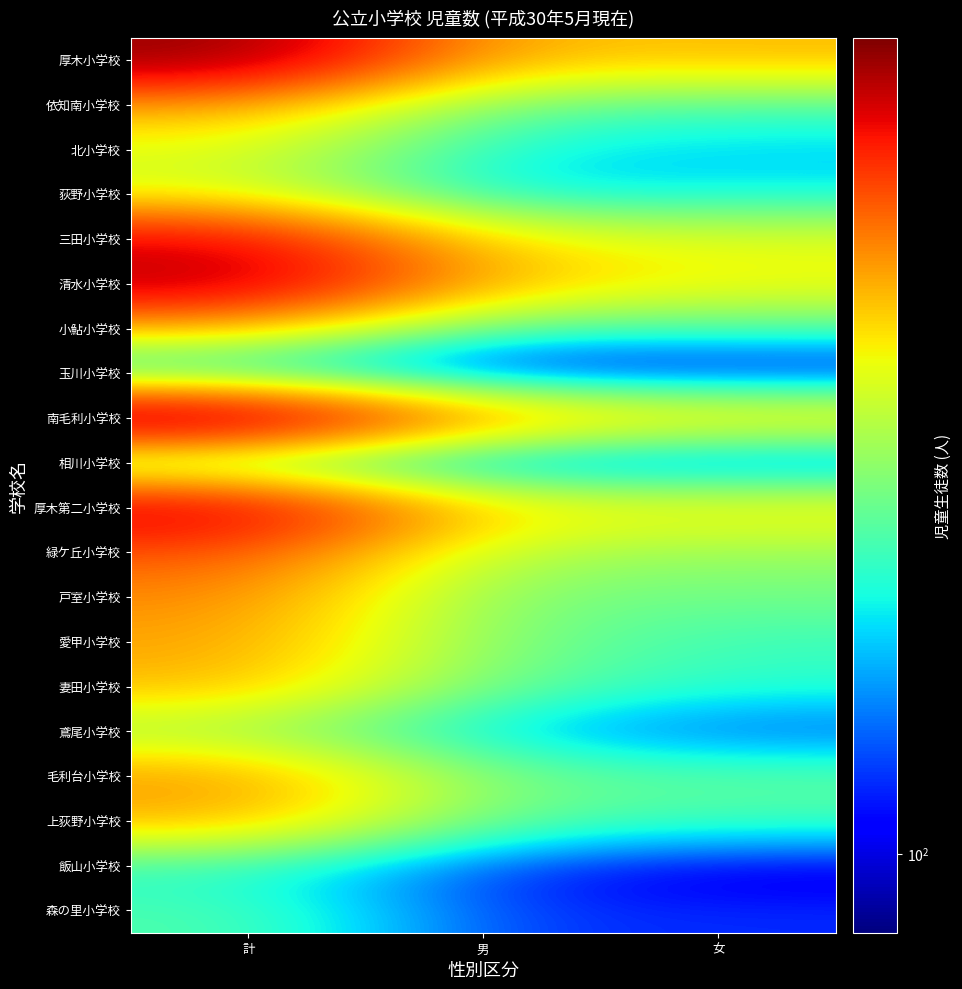

How many series are shown in this chart?

20